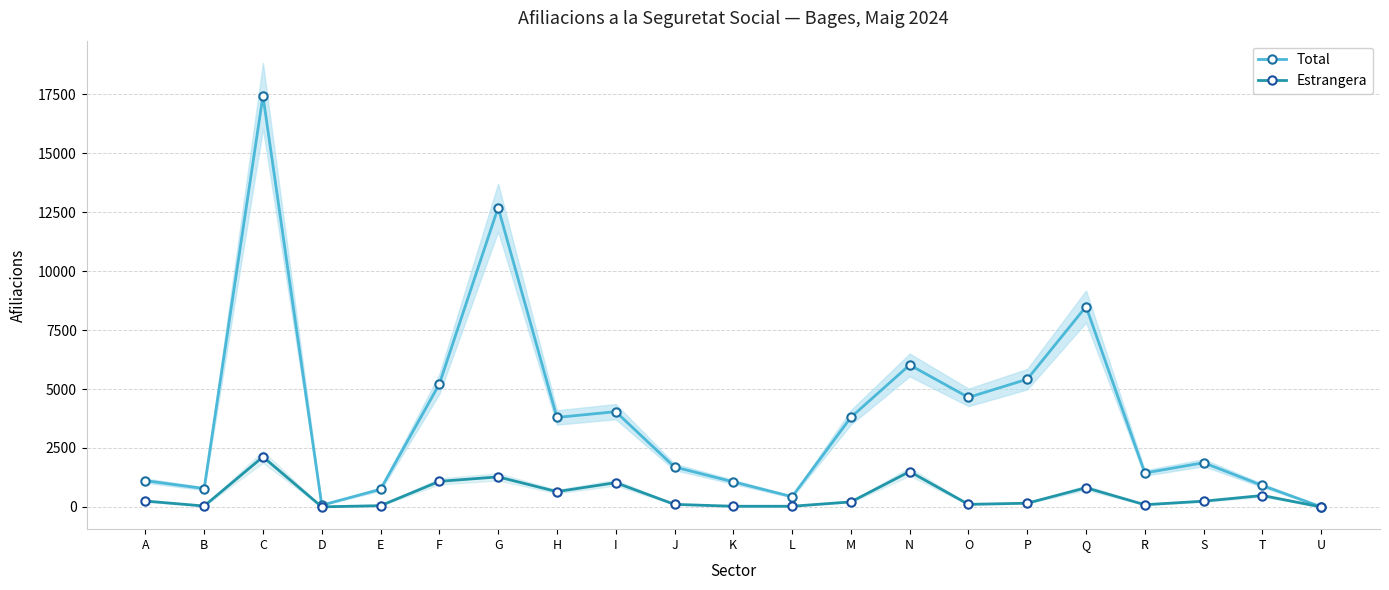

Reading left to right, what are all the values shown in this chart?

Total: A=1115	B=780	C=17430	D=75	E=750	F=5210	G=12690	H=3795	I=4040	J=1695	K=1065	L=435	M=3800	N=6020	O=4645	P=5415	Q=8495	R=1440	S=1875	T=910	U=5
Estrangera: A=250	B=40	C=2125	D=5	E=55	F=1085	G=1275	H=650	I=1030	J=110	K=30	L=30	M=215	N=1500	O=110	P=160	Q=815	R=95	S=245	T=485	U=0